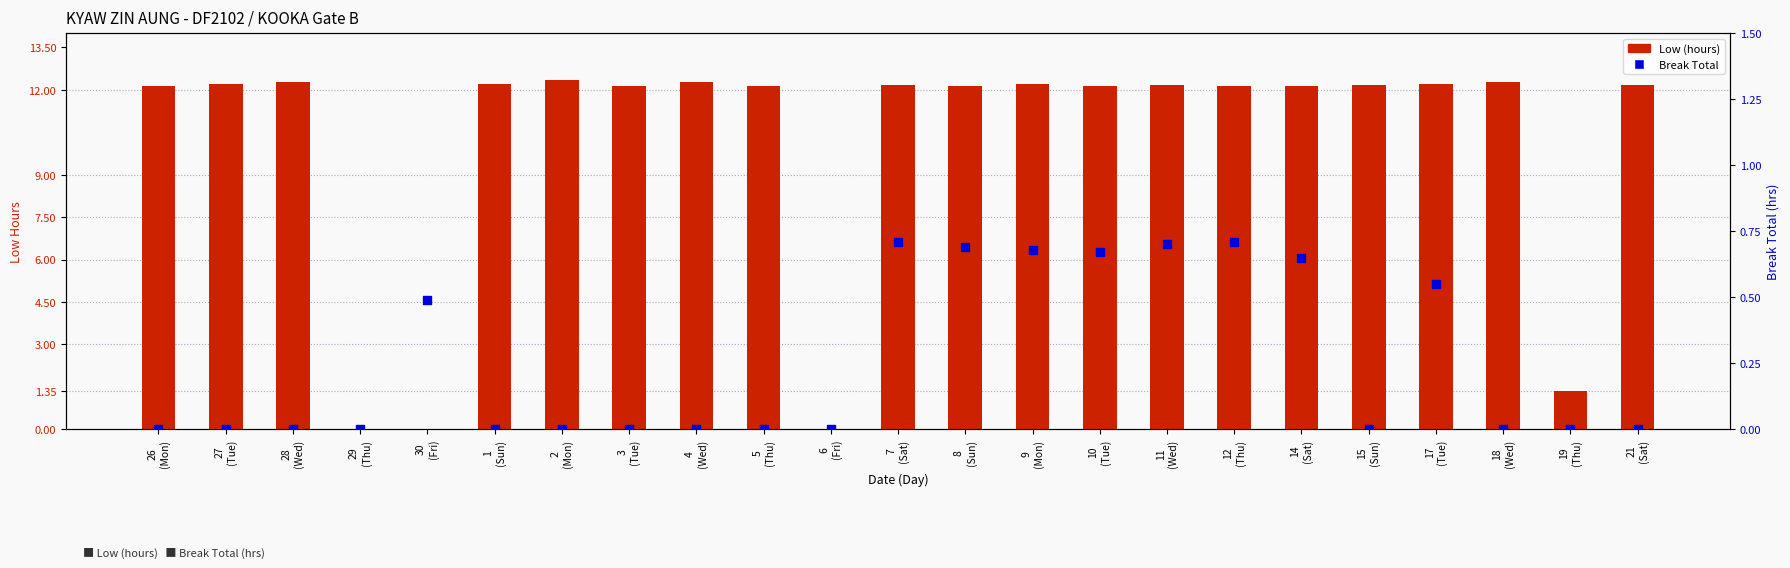

At which category is the sum across all series the highest?

7
(Sat)